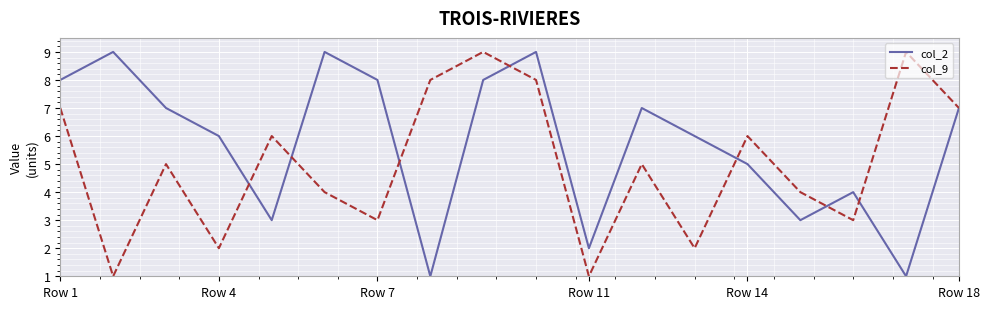

What is the greatest value displayed?

9